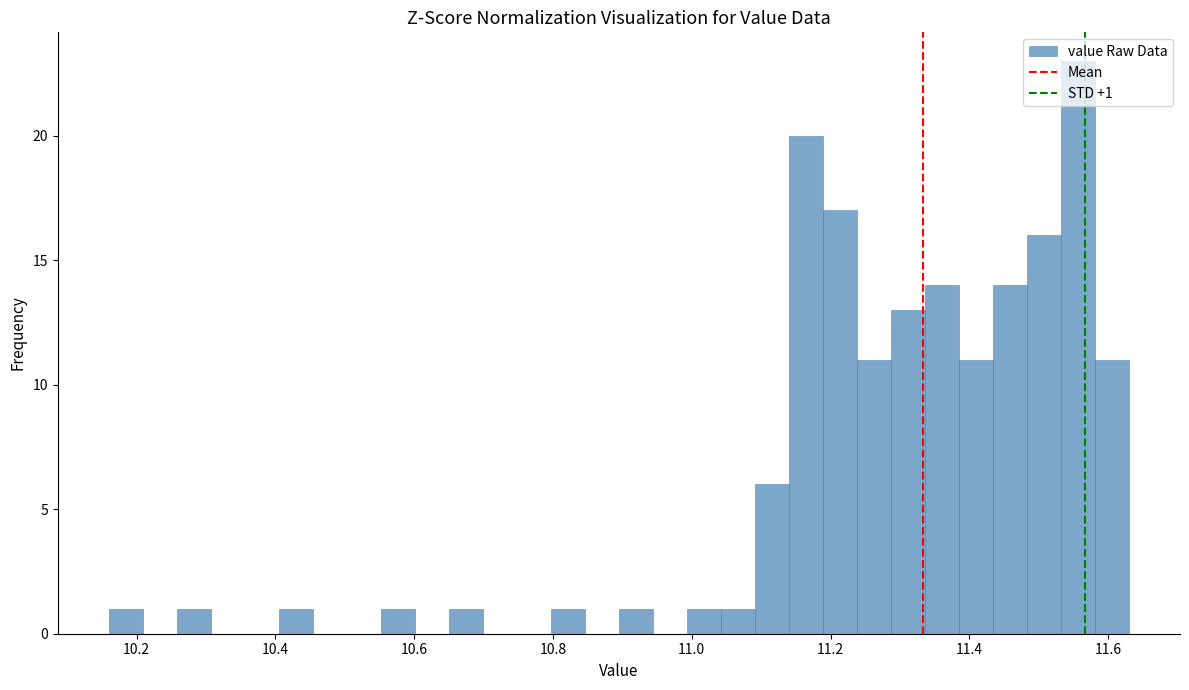

Read against the x-axis, roughly where is the centre of the tallest bar?

11.56